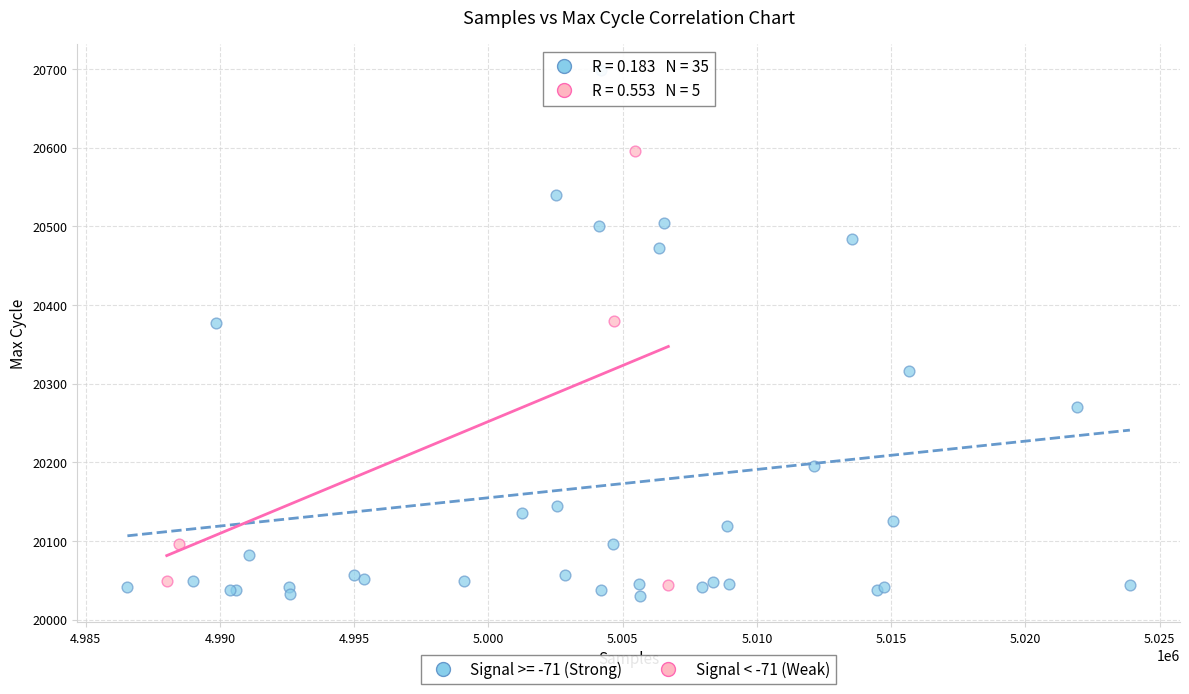

Which series has the largest Y range (max minus min)?

Signal >= -71 (Strong)